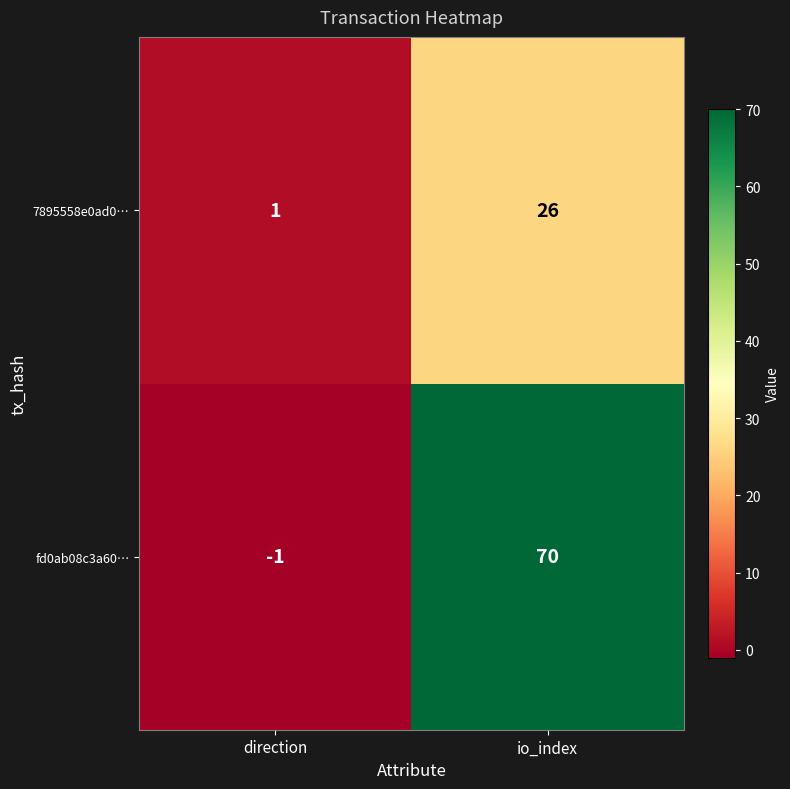

What value does the 7895558e0ad0… series have at io_index, to the nearest 5?

25